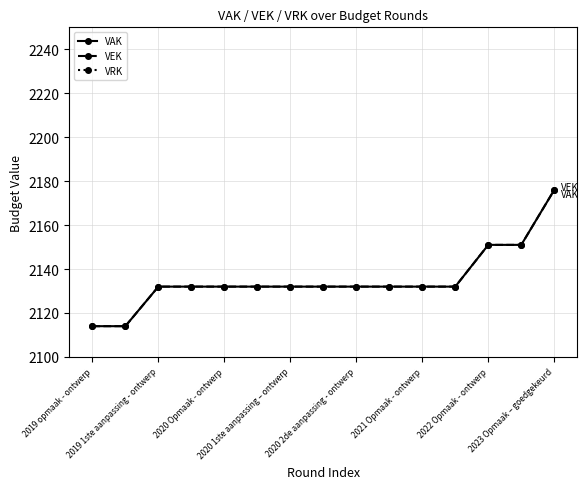

What is the average value of the VAK series?

2135